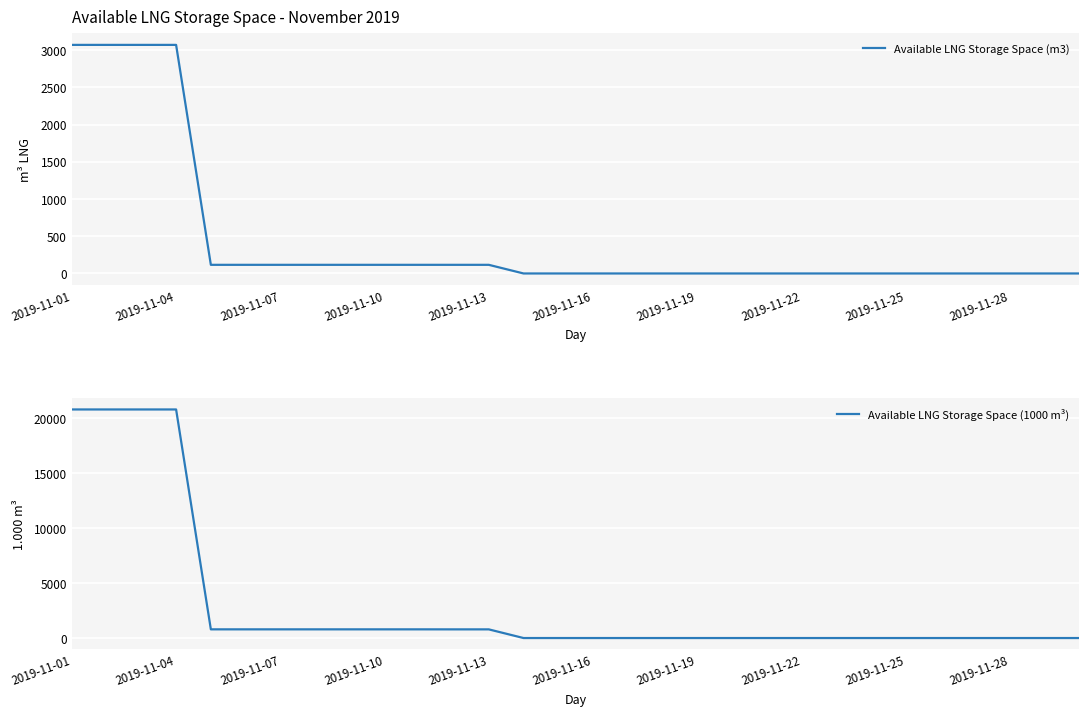

True or false: Available LNG Storage Space (1000 m³) and Available LNG Storage Space (m3) cross at least once.

False